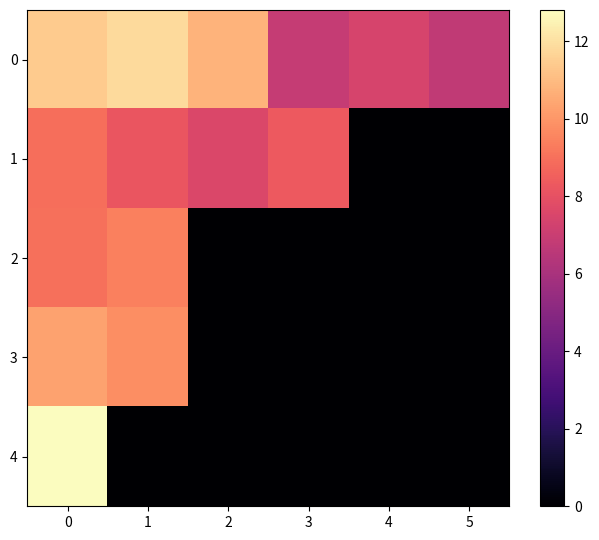

Between 3 and 5, which is larger?

3